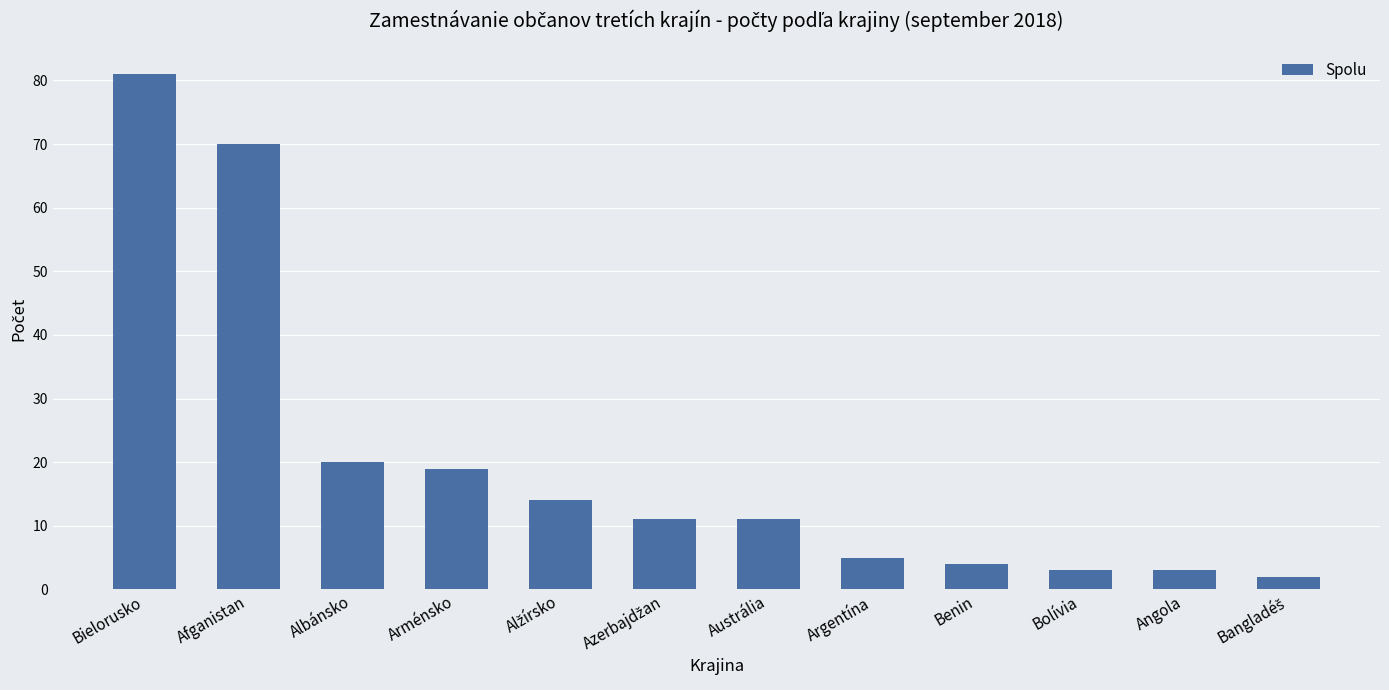

What is the difference between the maximum and minimum values?

79